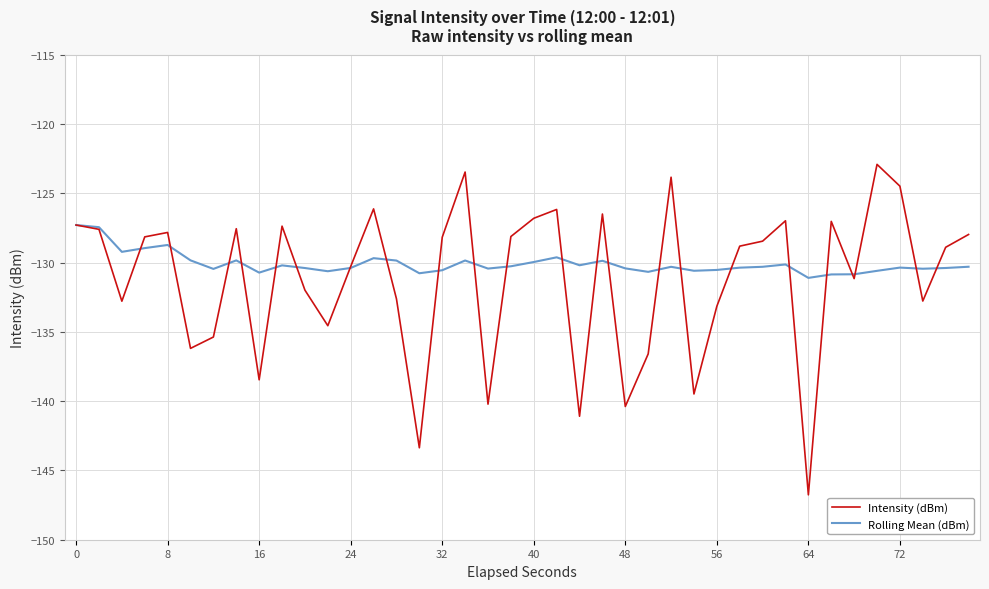

What is the highest value of the Rolling Mean (dBm) series?

-127.3